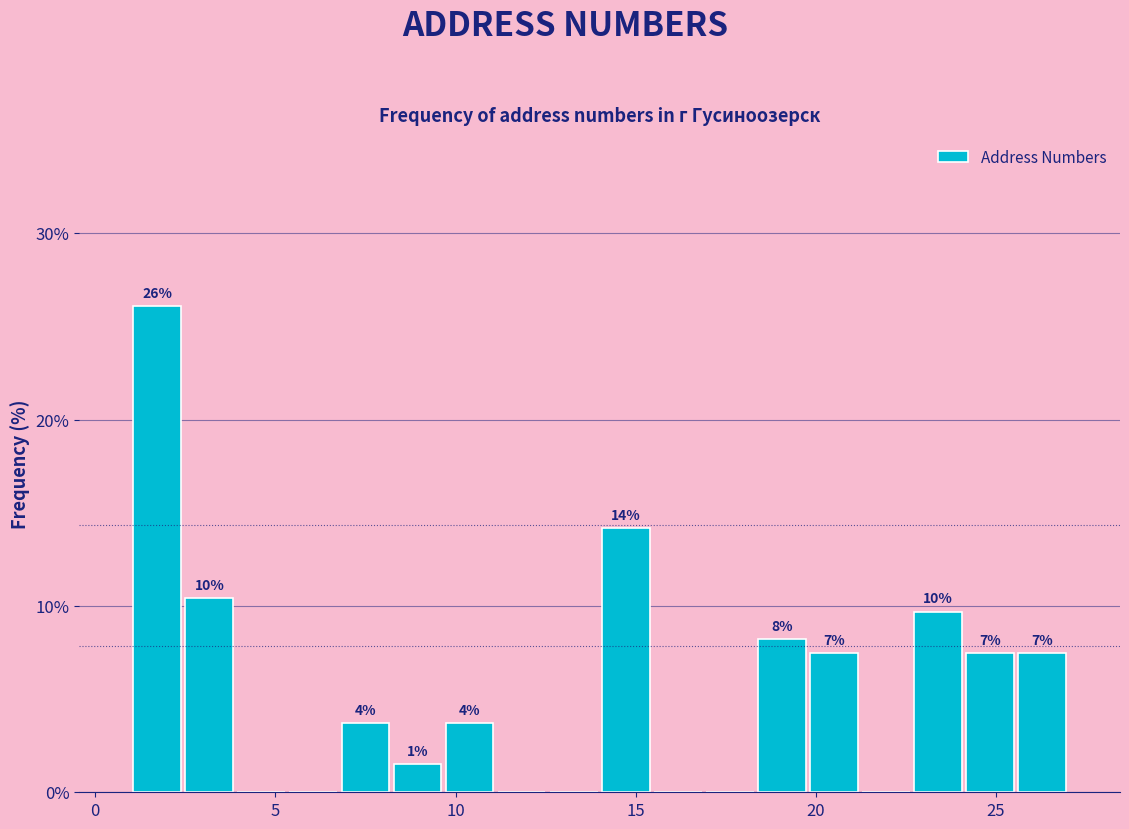

Read against the x-axis, roughly where is the centre of the tallest bar?

1.5